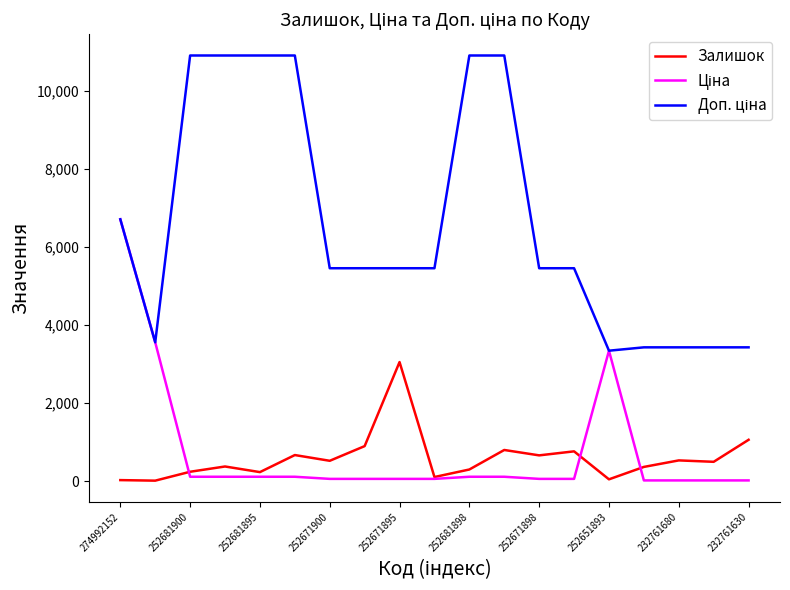

What is the greatest value displayed?

10903.0